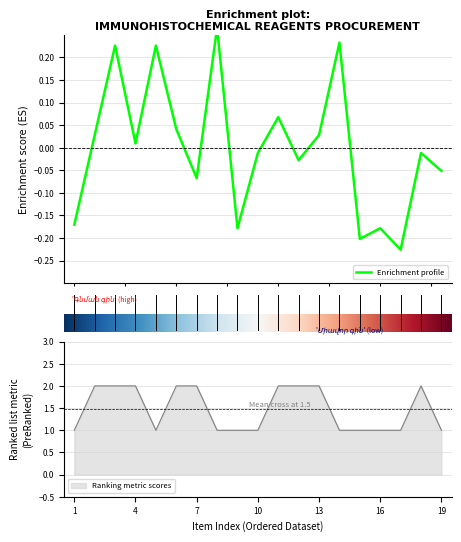

Count the number of categories in the chart.

19